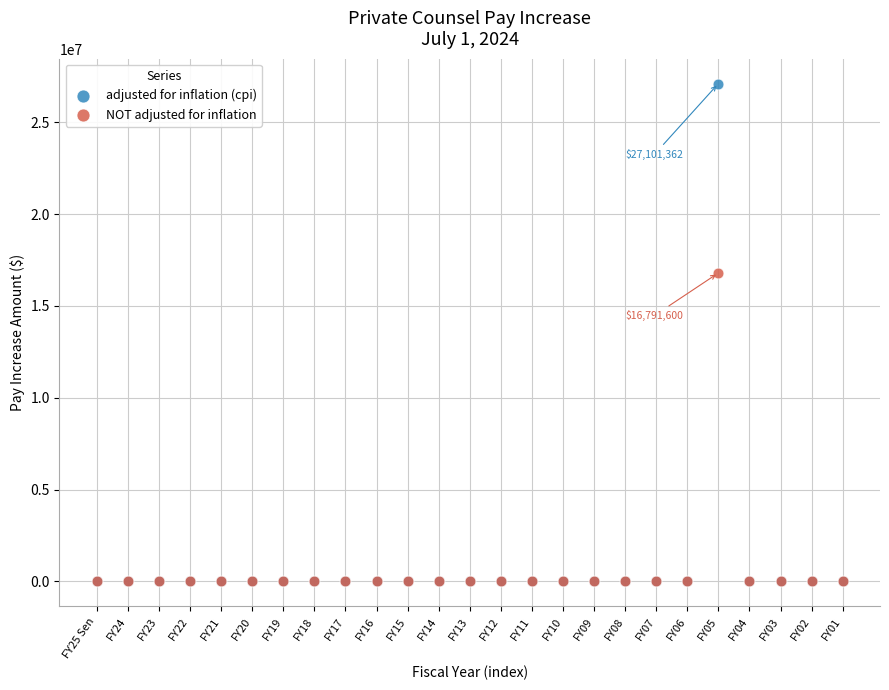

Which series has the largest Y range (max minus min)?

adjusted for inflation (cpi)